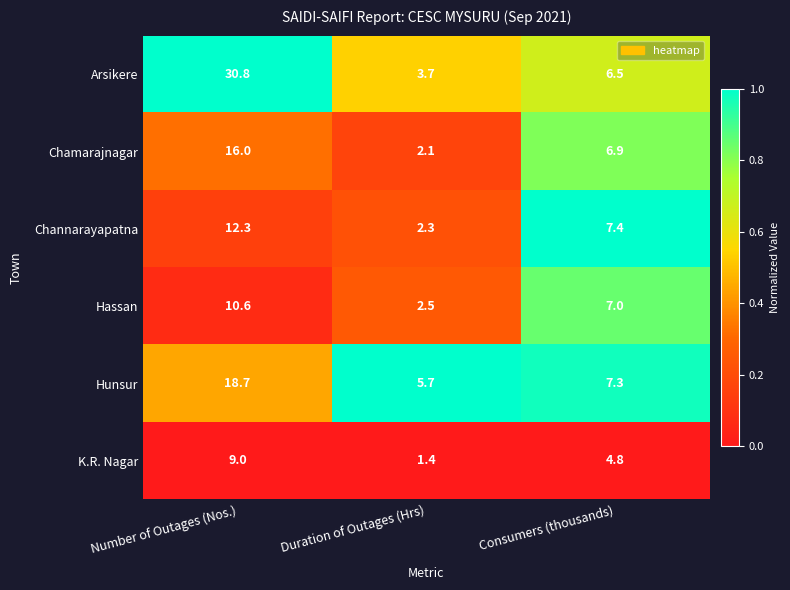

The Hassan series shows 7.0 at Consumers (thousands). True or false?

True